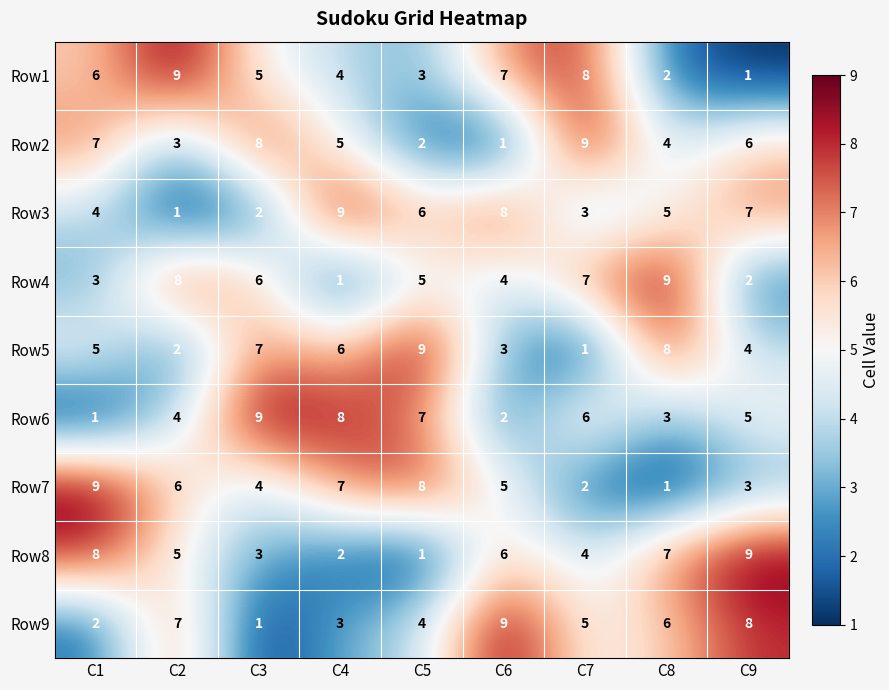

List the labels in order of Row7 value, smallest first.

C8, C7, C9, C3, C6, C2, C4, C5, C1